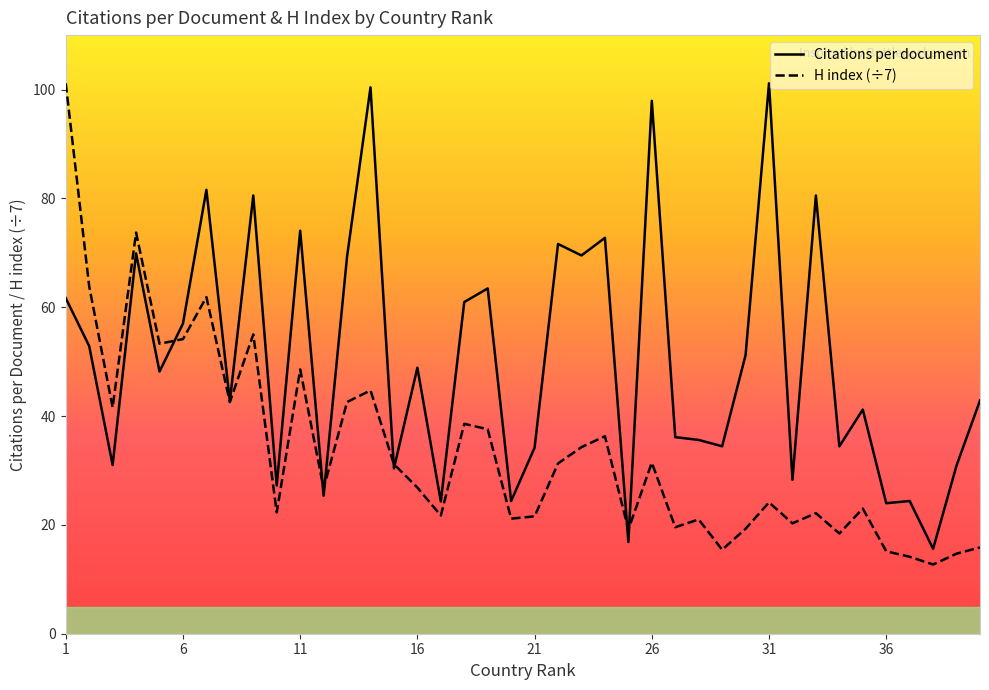

Does the chart display data point markers on the line(s)?

No